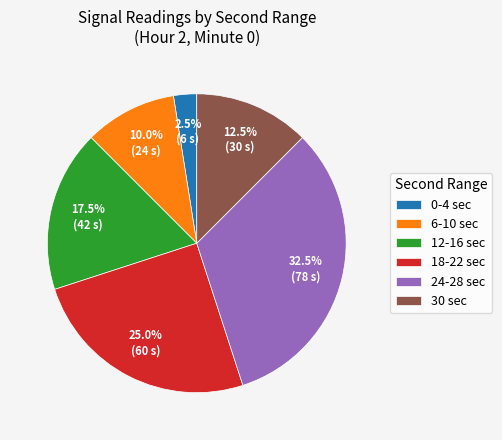

Which slice is the largest?

24-28 sec